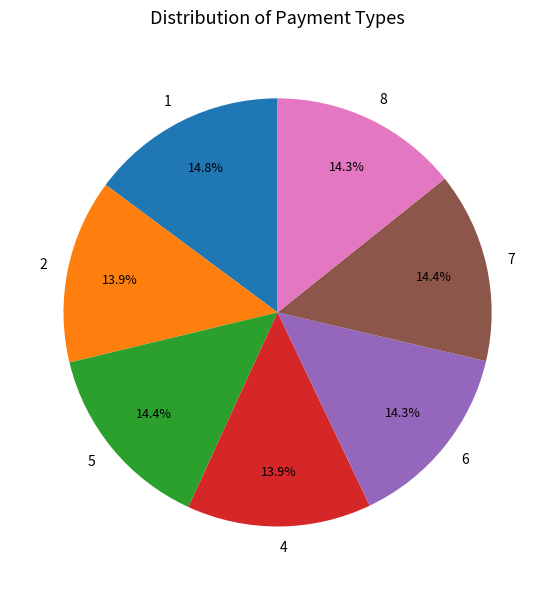

To the nearest percent, what portion does 6 represent?

14%